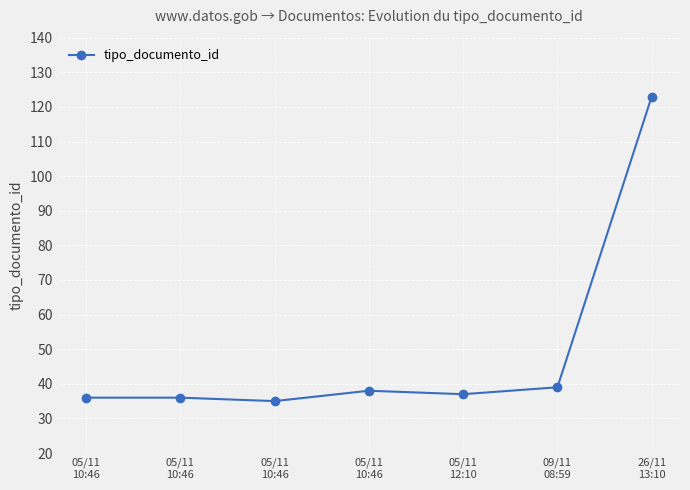

At which category does the data reach its first local peak?

05/11
10:46